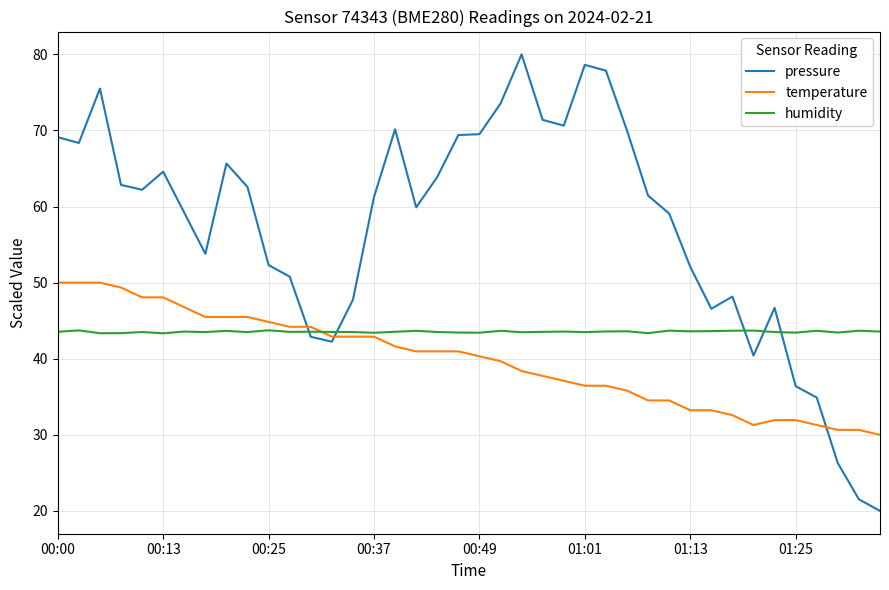

Rank the series by their maximum value, from highest to lowest.

pressure, temperature, humidity